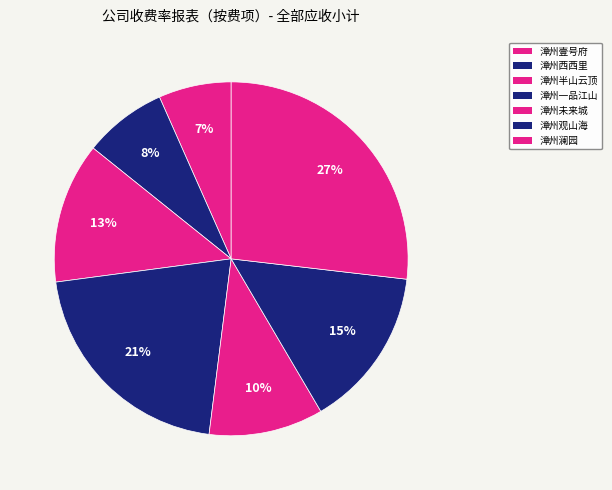

Count the number of slices in the pie.

7